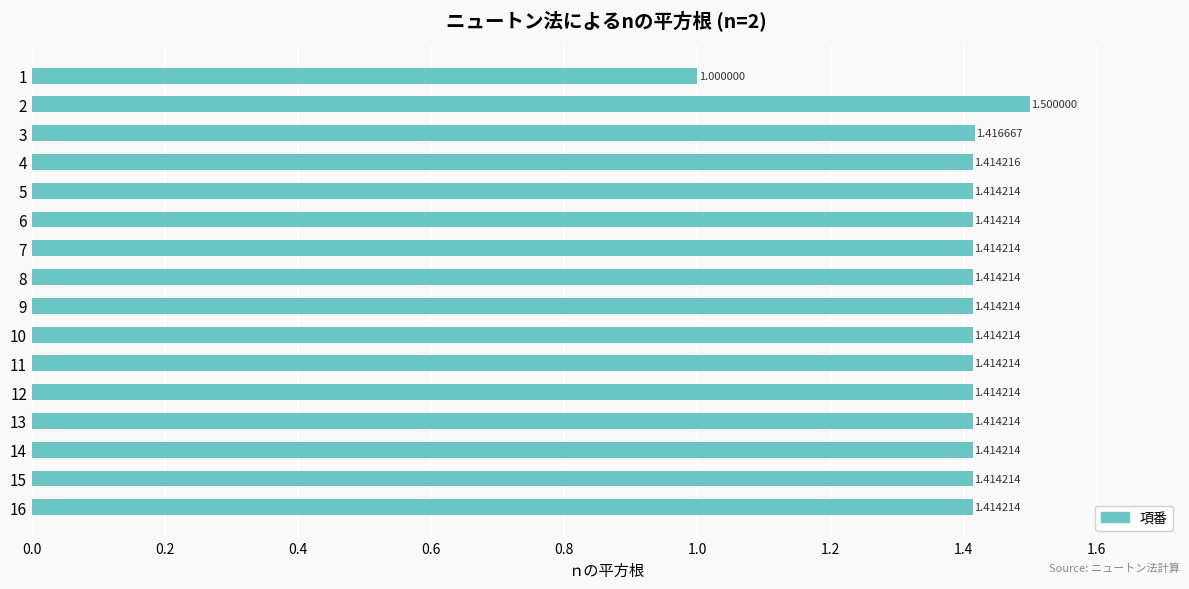

What is the sum of the values at 12 and 9?

2.8